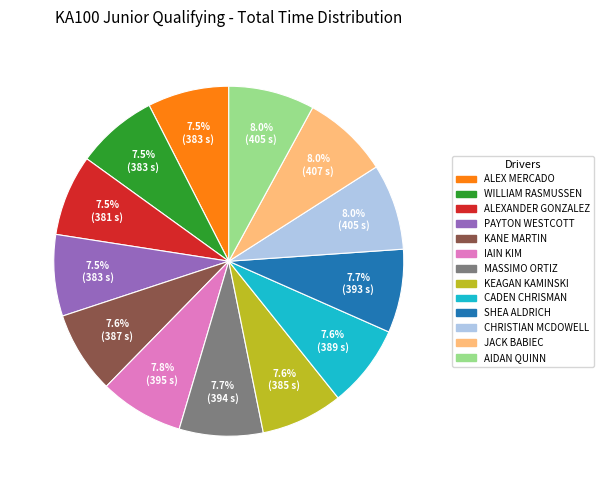

The SHEA ALDRICH slice represents 8% of the pie. True or false?

True